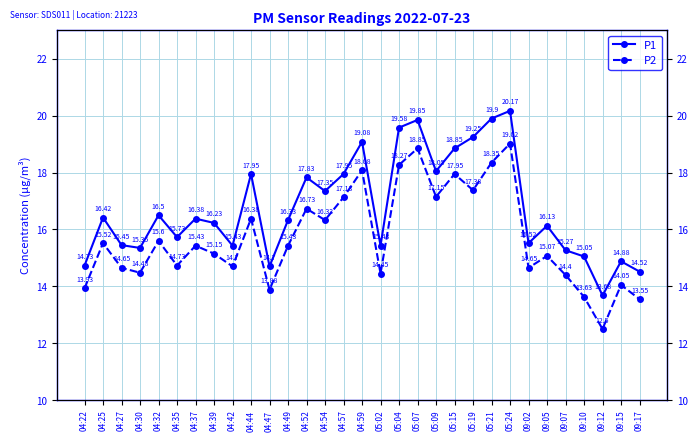

True or false: P1 and P2 intersect in this chart.

False